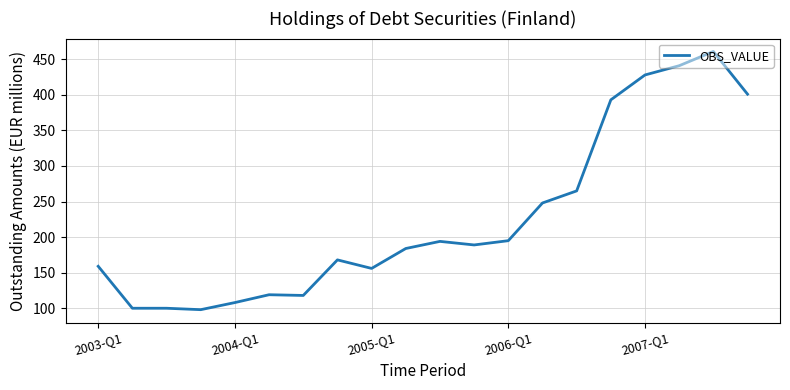

What is the maximum value shown in the chart?

461